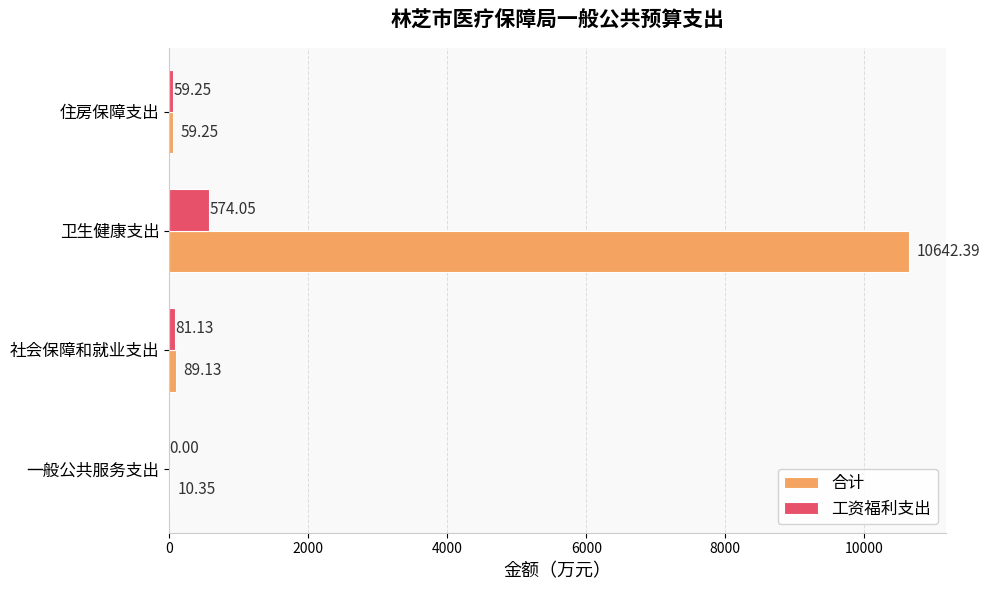

At which category is the sum across all series the highest?

卫生健康支出